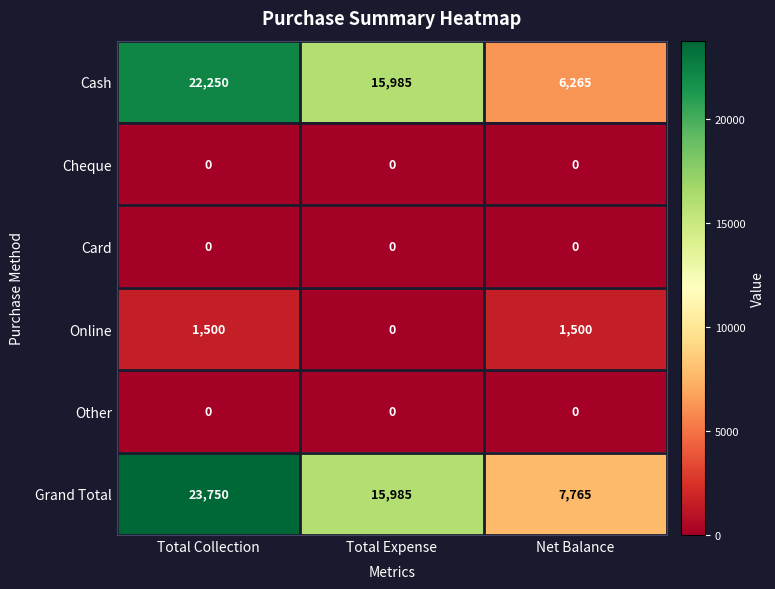

How many categories are shown in the chart?

3